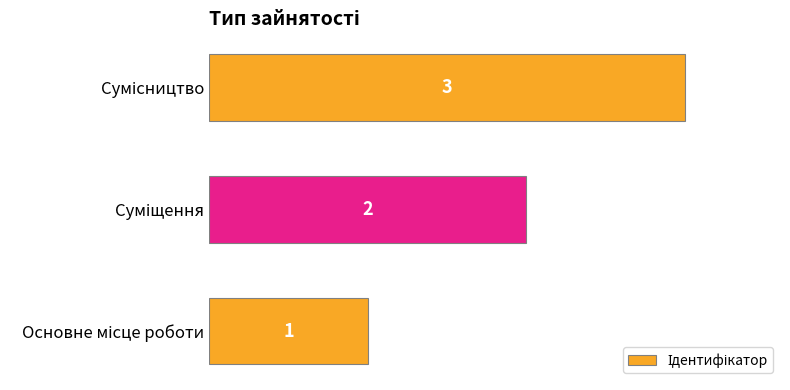

Does the chart contain stacked bars?

No